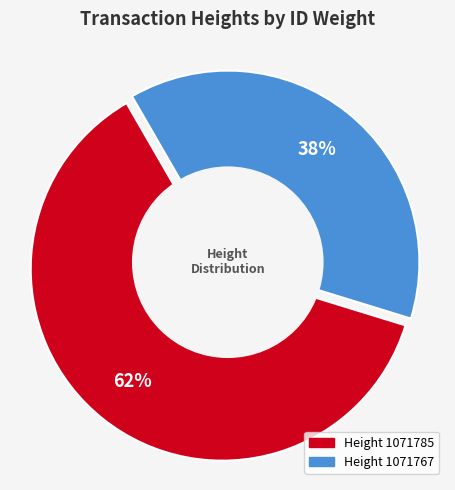

What is the ratio of the value at 1071785 to the value at 1071767?

1.6